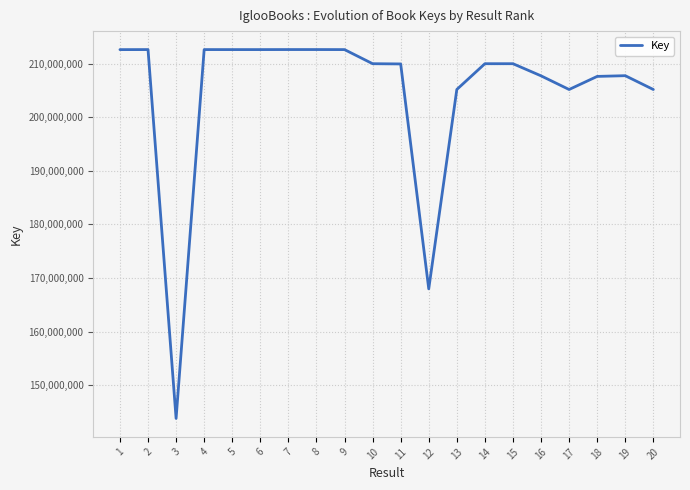

The value at 6 is 212637784. True or false?

True